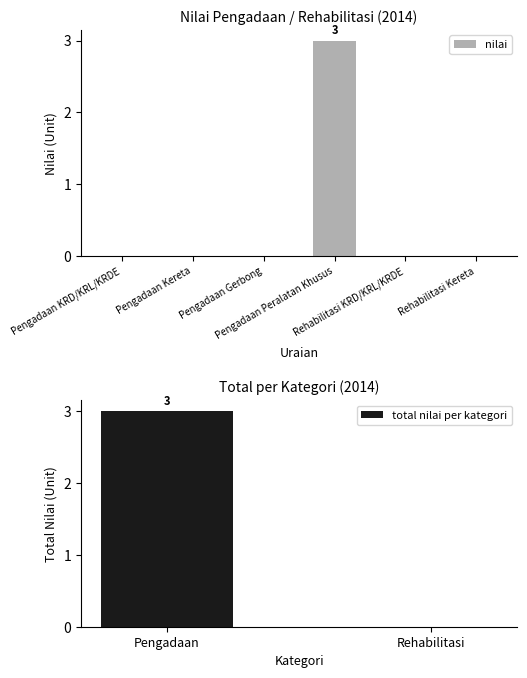

Where is the data nearest to the value 1?

Pengadaan KRD/KRL/KRDE